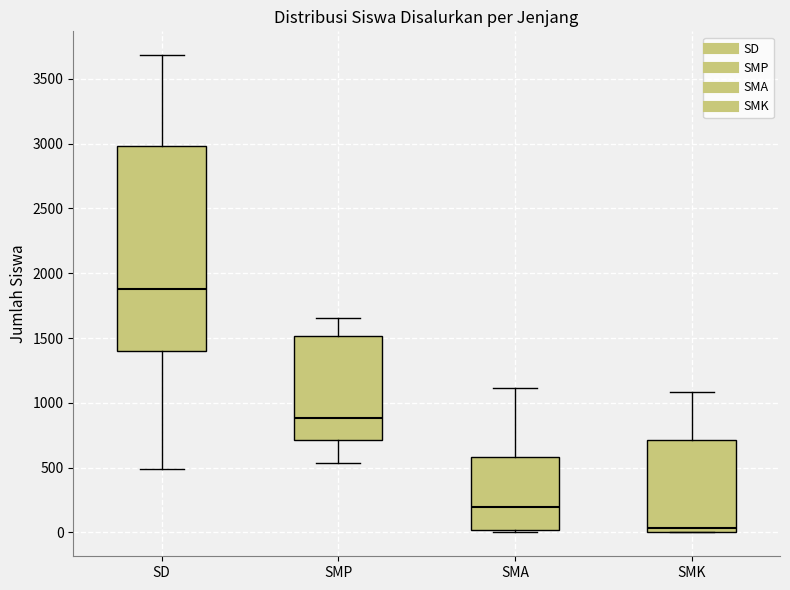

Which box's median line is the lowest?

SMK